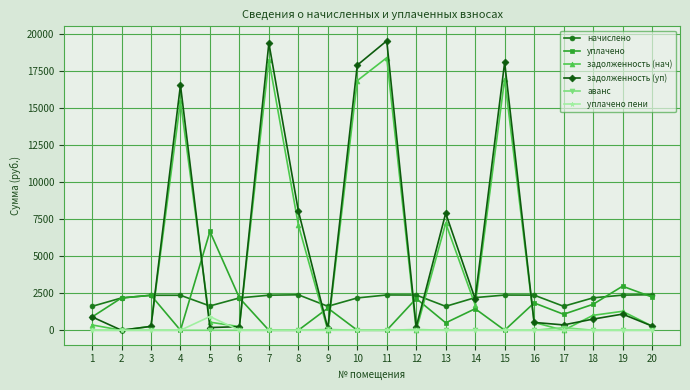

How many interior local valleys does the задолженность (уп) series have?

6